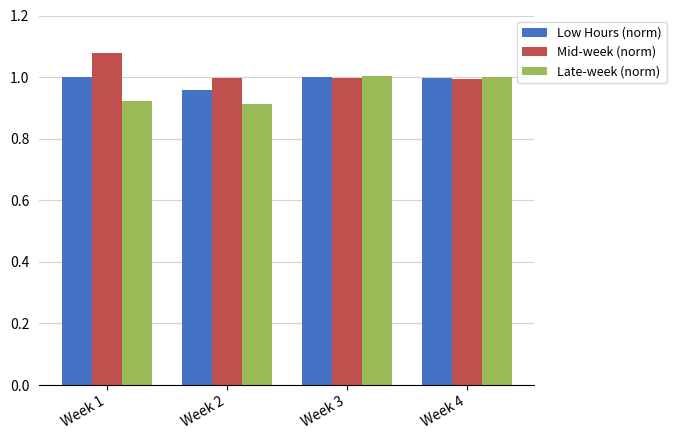

List the series in order of their overall mean, lowest first.

Late-week (norm), Low Hours (norm), Mid-week (norm)